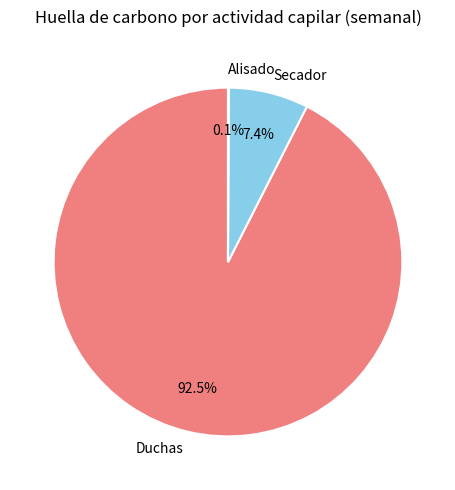

What percentage do Secador and Duchas together represent?

99.9%